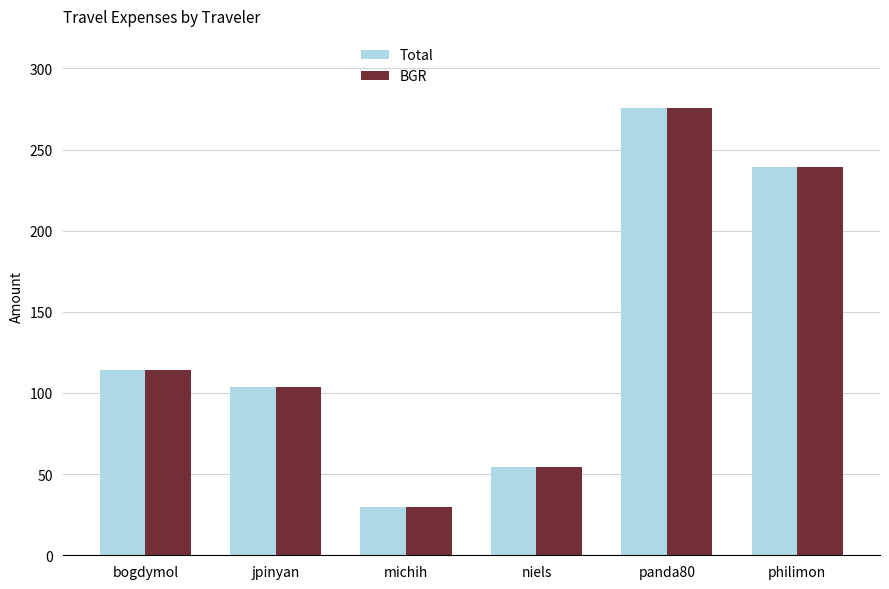

What are all the series names shown in the legend?

Total, BGR